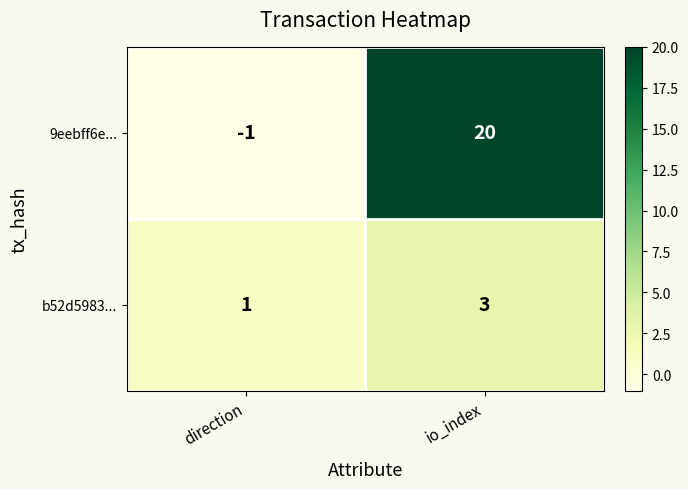

The value of b52d5983... at io_index is 2. True or false?

False